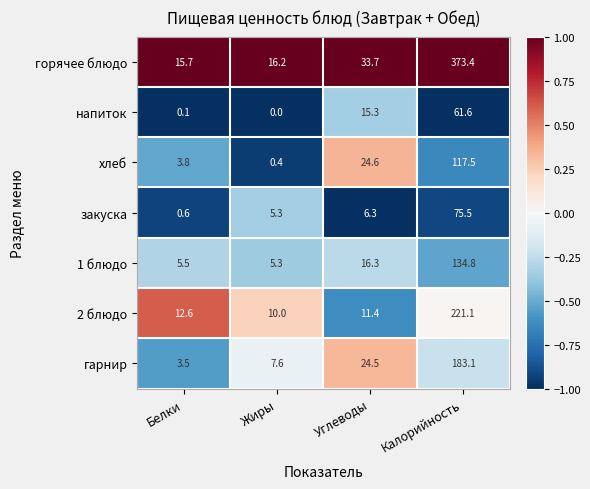

Is it true that гарнир equals 183.1 at Калорийность?

True